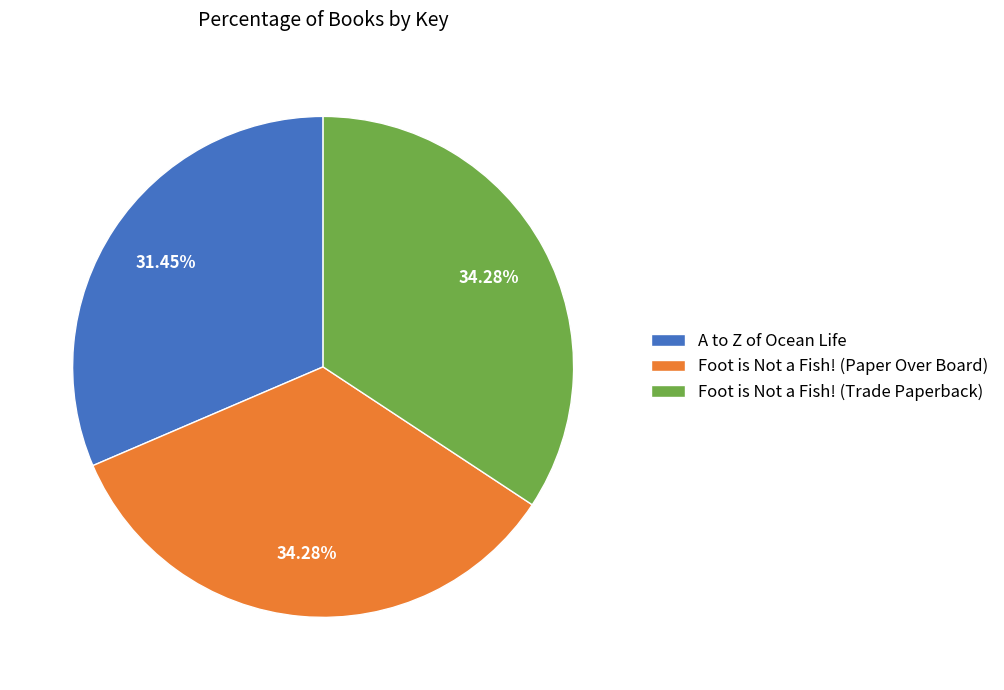

To the nearest percent, what is the difference between the largest and smallest slice percentages?

3%